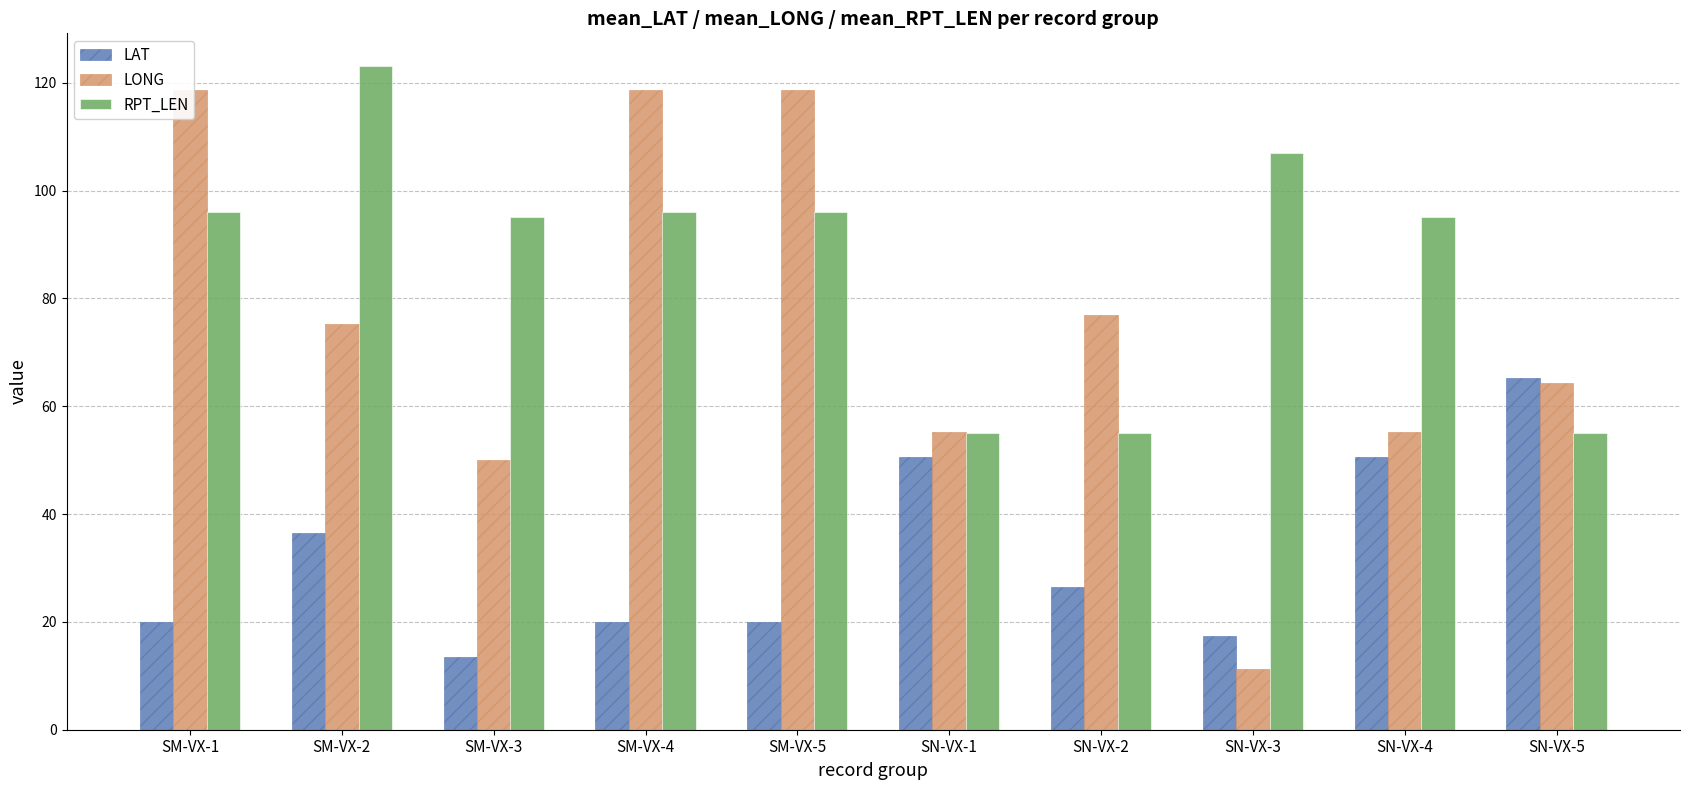

Reading left to right, what are all the values shown in this chart?

LAT: SM-VX-1=20.0	SM-VX-2=36.5	SM-VX-3=13.5	SM-VX-4=20.0	SM-VX-5=20.0	SN-VX-1=50.5	SN-VX-2=26.5	SN-VX-3=17.3	SN-VX-4=50.5	SN-VX-5=65.2
LONG: SM-VX-1=118.6	SM-VX-2=75.3	SM-VX-3=50.1	SM-VX-4=118.6	SM-VX-5=118.6	SN-VX-1=55.3	SN-VX-2=76.9	SN-VX-3=11.2	SN-VX-4=55.3	SN-VX-5=64.3
RPT_LEN: SM-VX-1=96.0	SM-VX-2=123.0	SM-VX-3=95.0	SM-VX-4=96.0	SM-VX-5=96.0	SN-VX-1=55.0	SN-VX-2=55.0	SN-VX-3=107.0	SN-VX-4=95.0	SN-VX-5=55.0